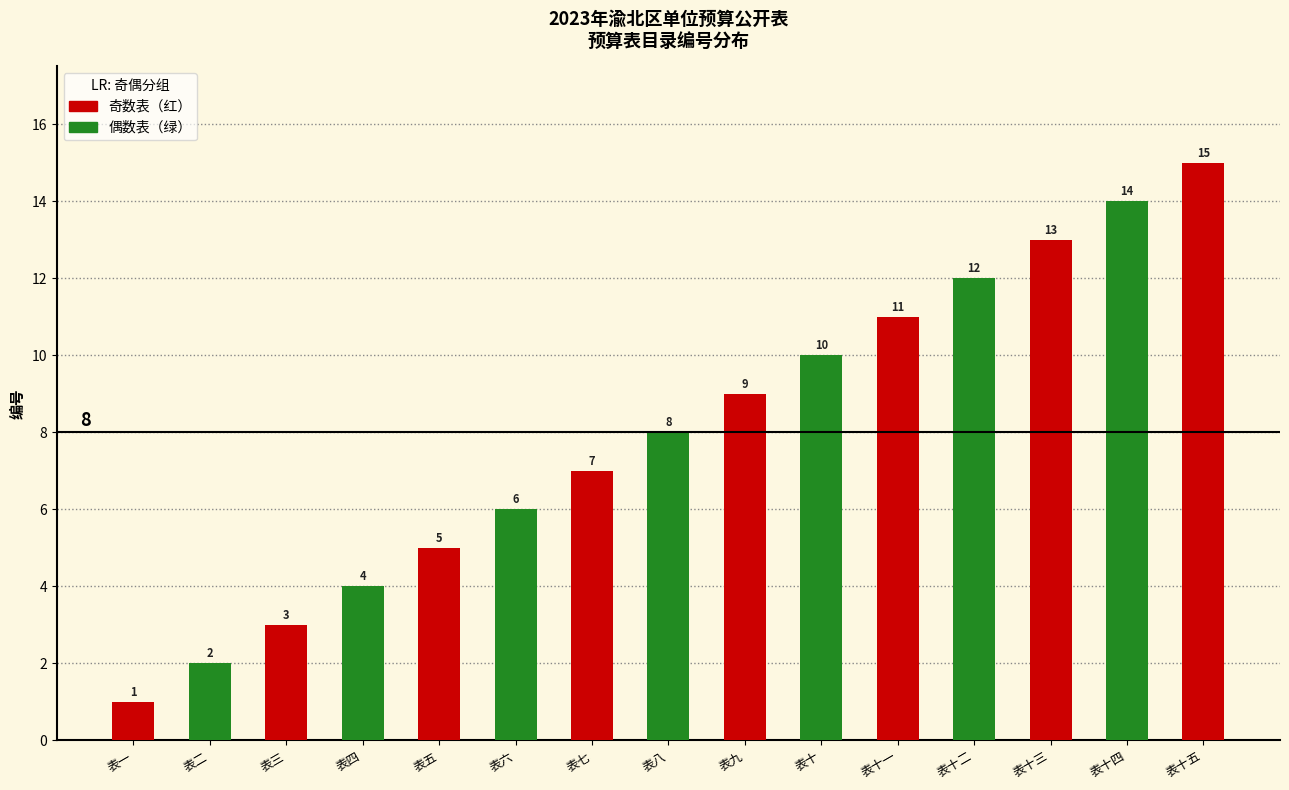

Reading right to left, transcribe all the data shown in this chart.

15	14	13	12	11	10	9	8	7	6	5	4	3	2	1